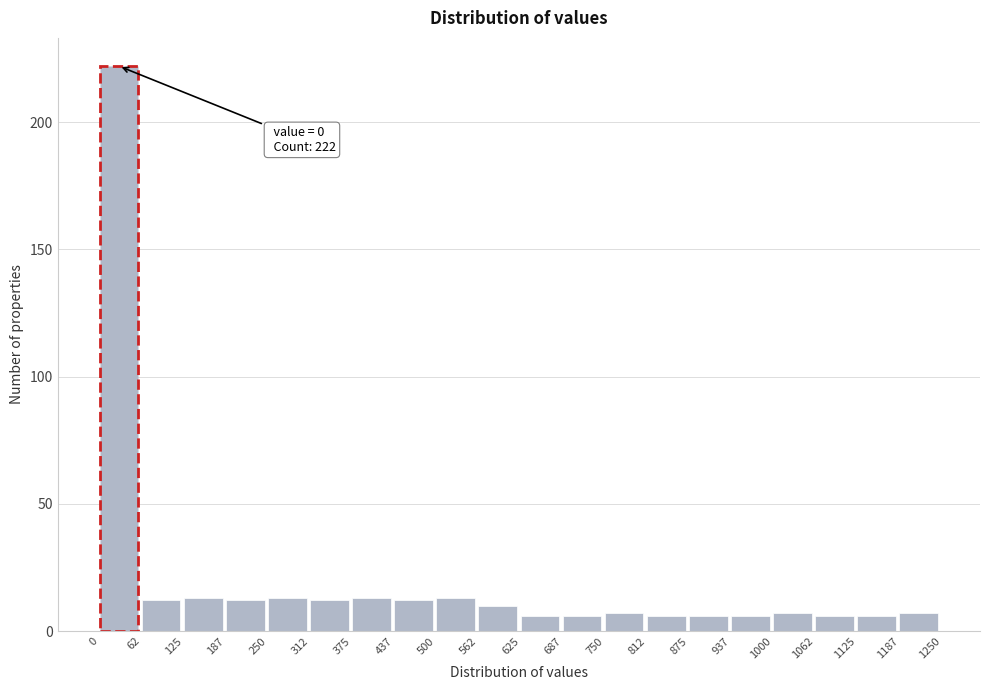

Which range on the x-axis has the tallest bar?

0 to 62